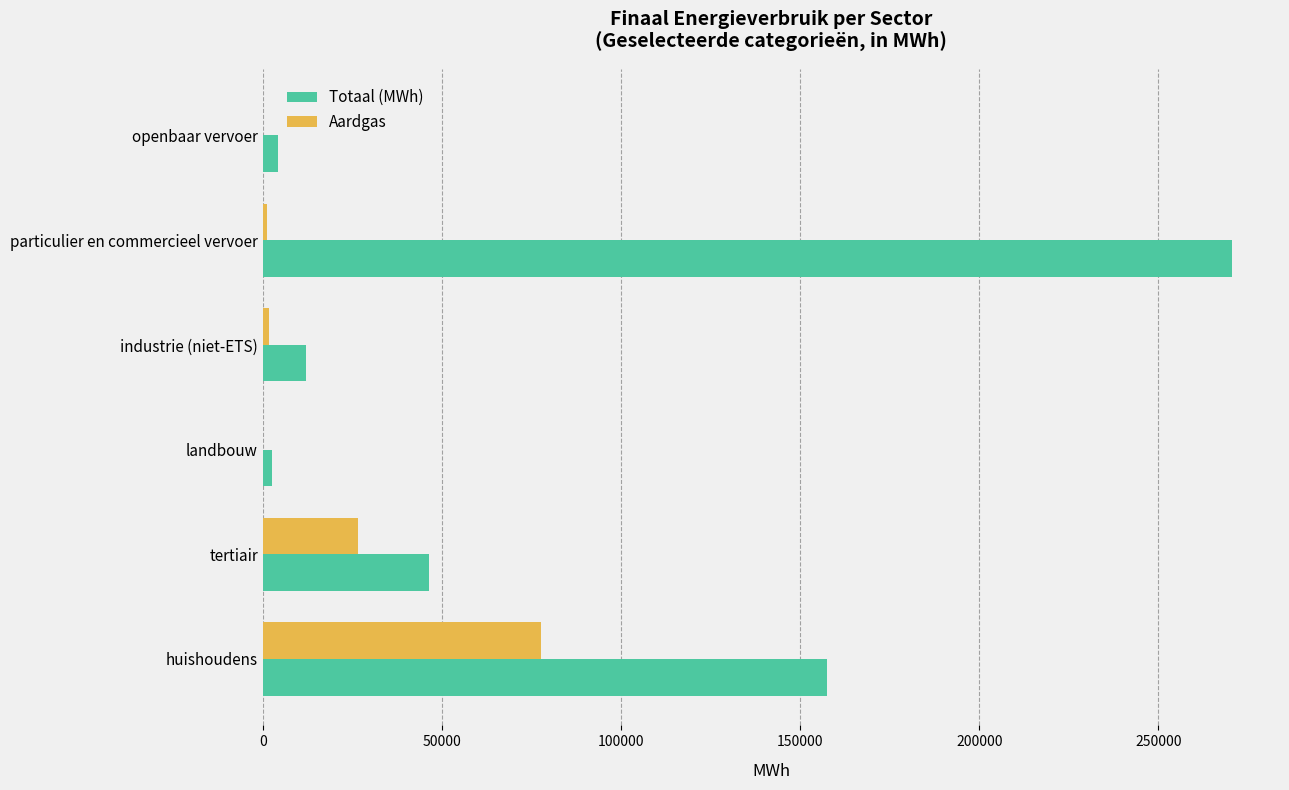

What is the sum of all Totaal (MWh) values?

493132.7